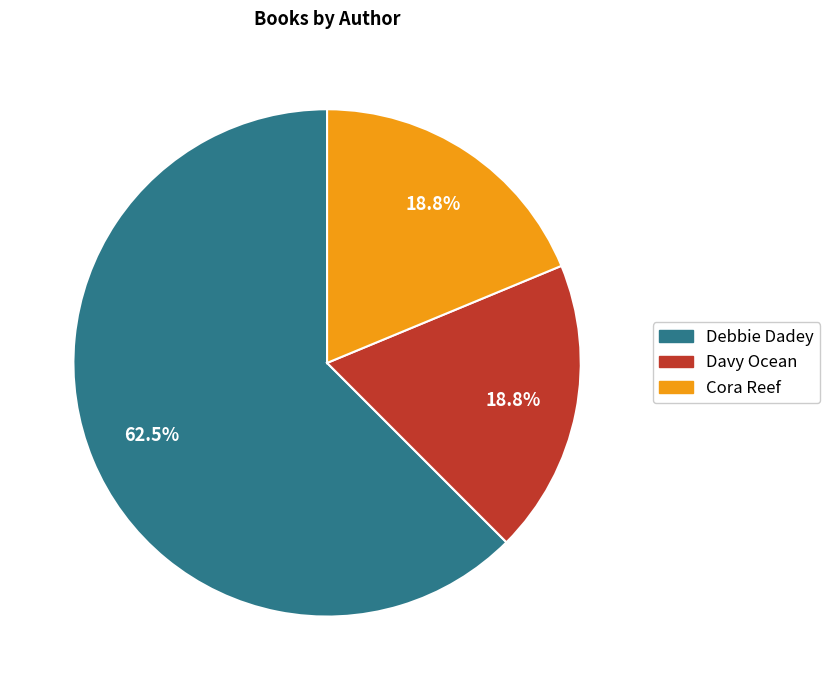

Between Debbie Dadey and Davy Ocean, which is larger?

Debbie Dadey